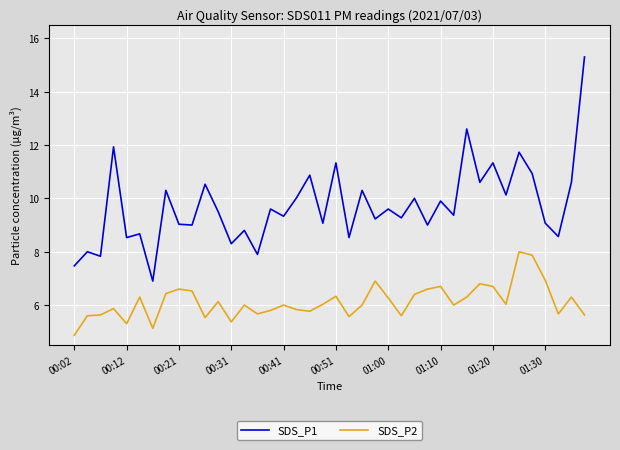

List the series in order of their peak value, highest first.

SDS_P1, SDS_P2